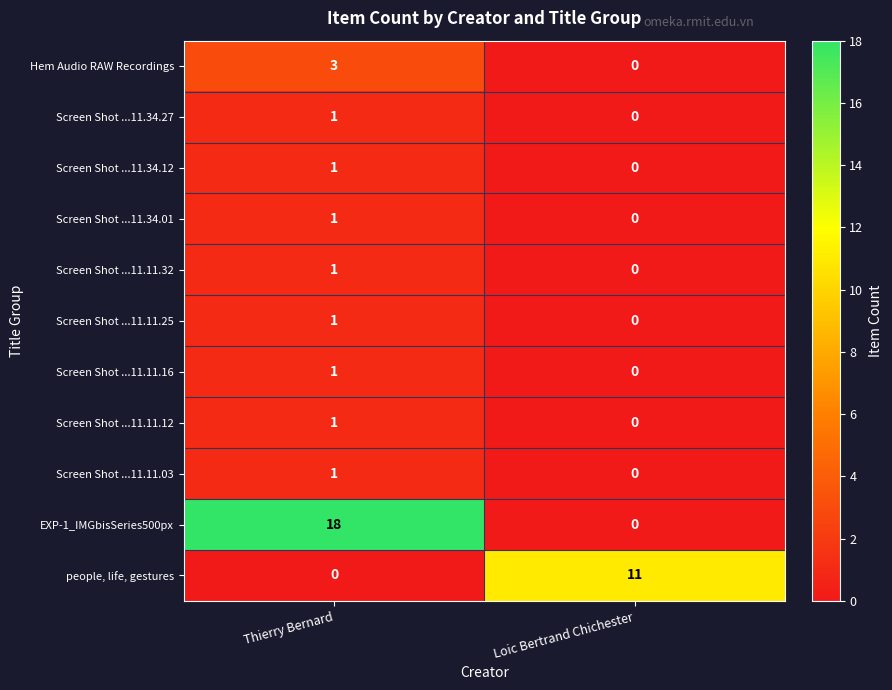

At which label does Screen Shot ...11.11.12 reach its minimum?

Loic Bertrand Chichester